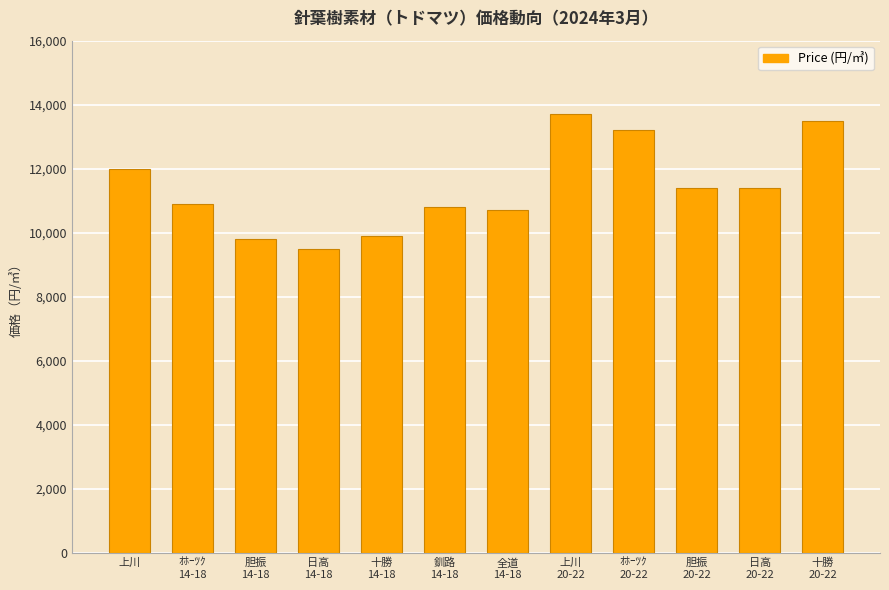

Which category has the lowest value across all series?

日高
14-18